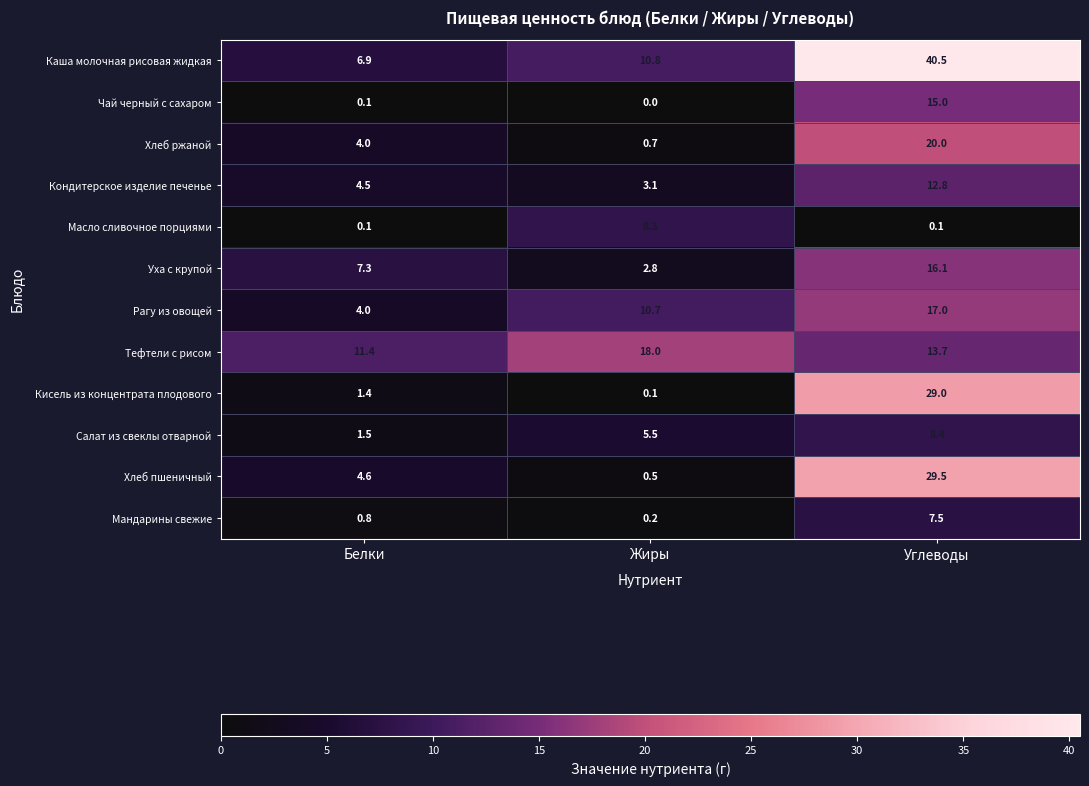

What is the sum of all Масло сливочное порциями values?

8.5